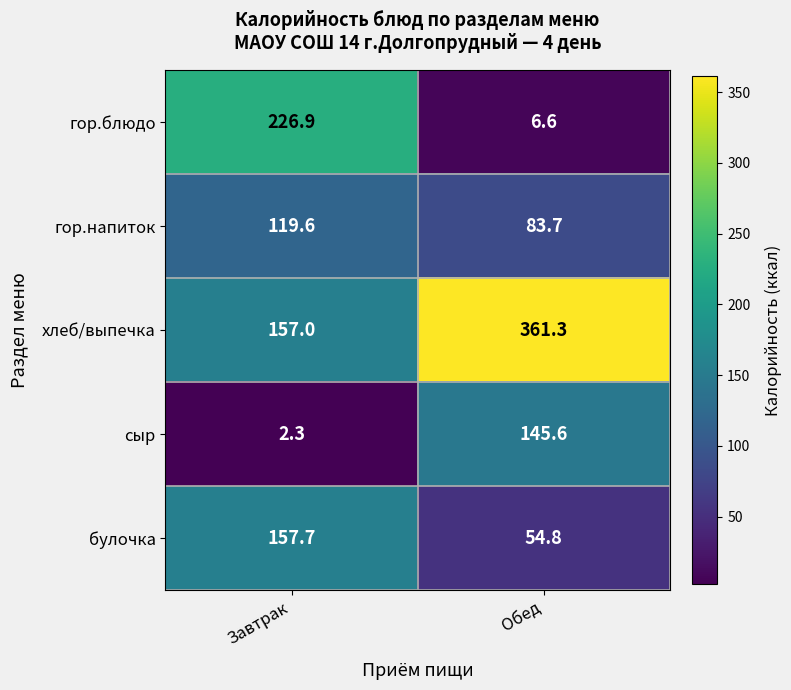

Which label corresponds to the largest value in the chart?

Обед